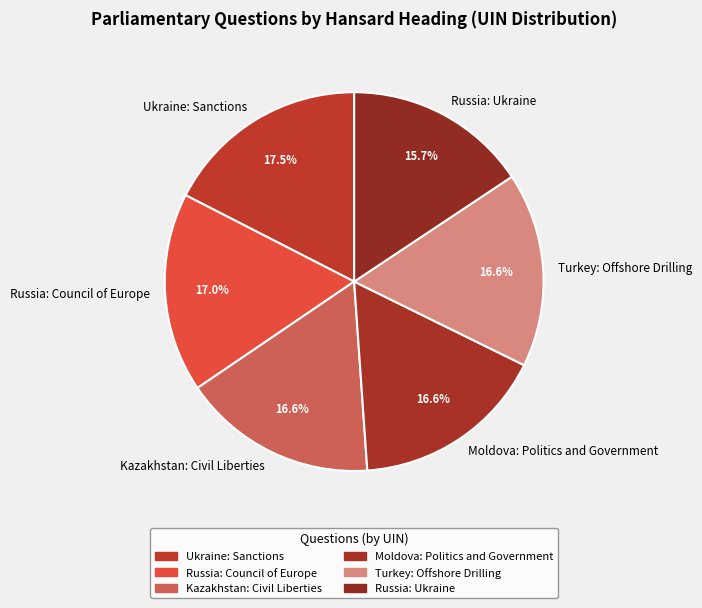

What portion of the pie excludes Ukraine: Sanctions?

82.5%